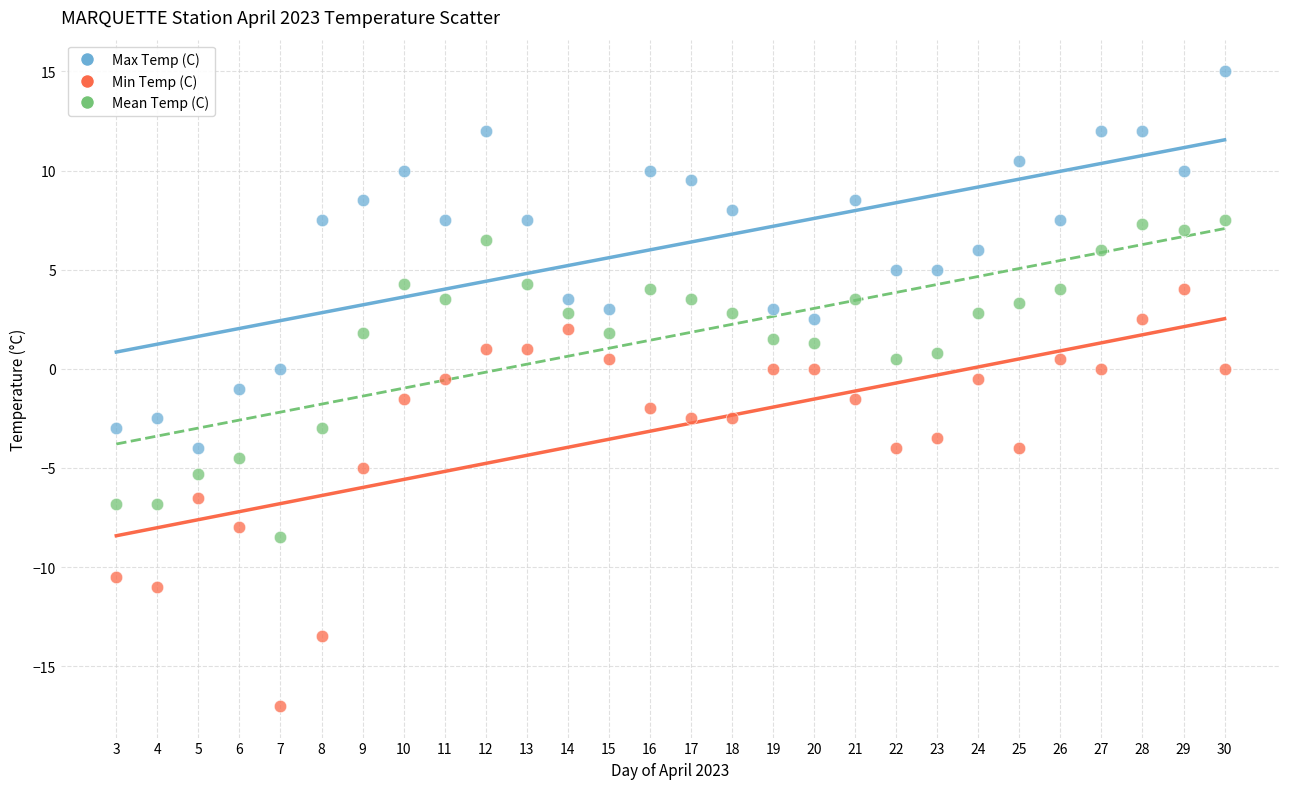

Across all data points, what is the range of Y values (max minus min)?

32.0